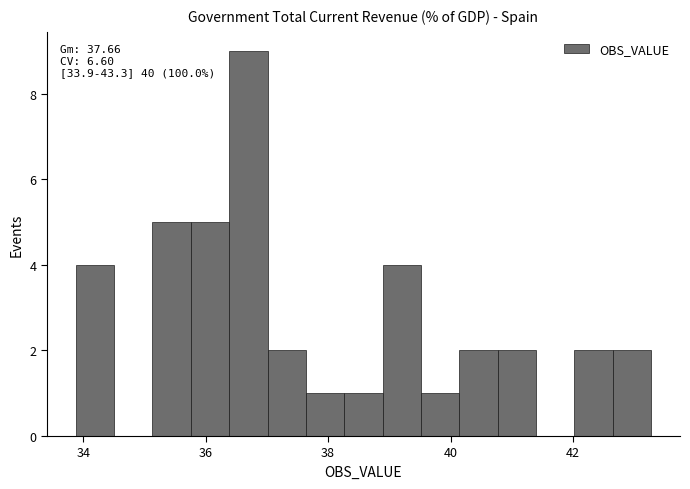

Around what value on the x-axis is the tallest bar? Give the approximate position of its centre, as read against the axis.

36.6